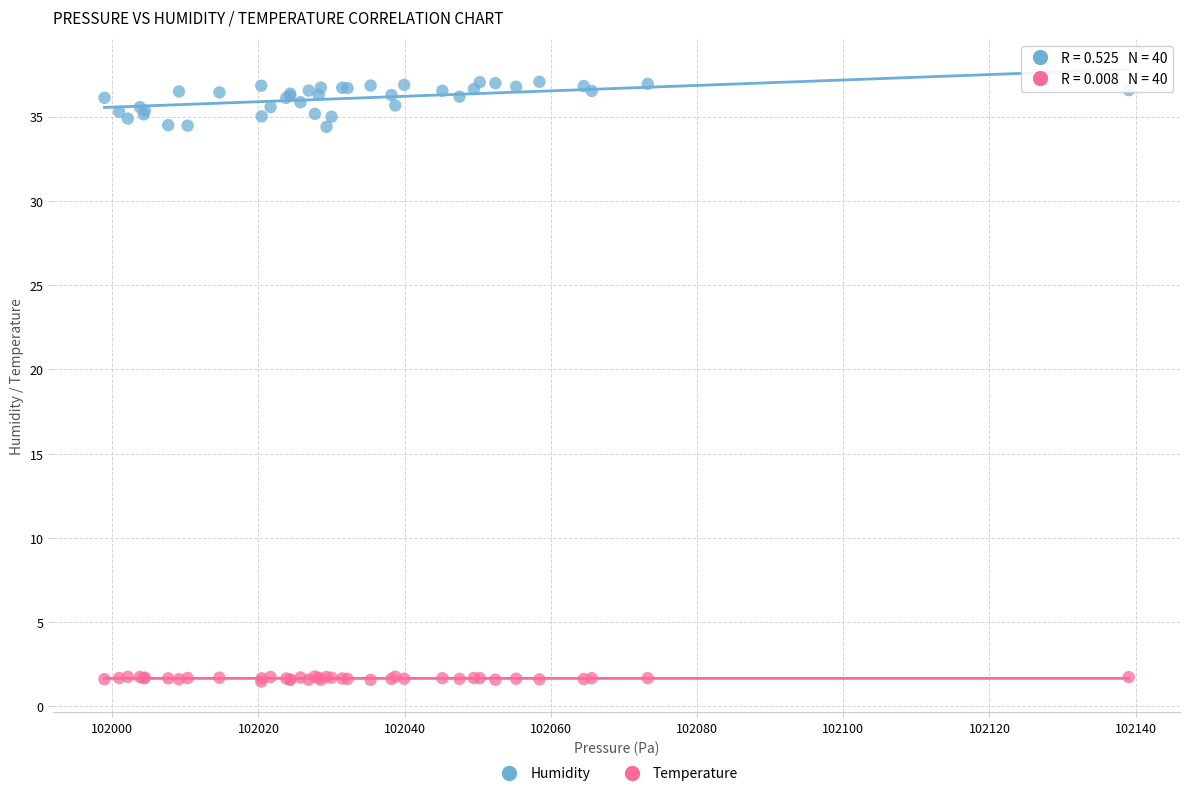

Which series has the largest Y range (max minus min)?

Humidity